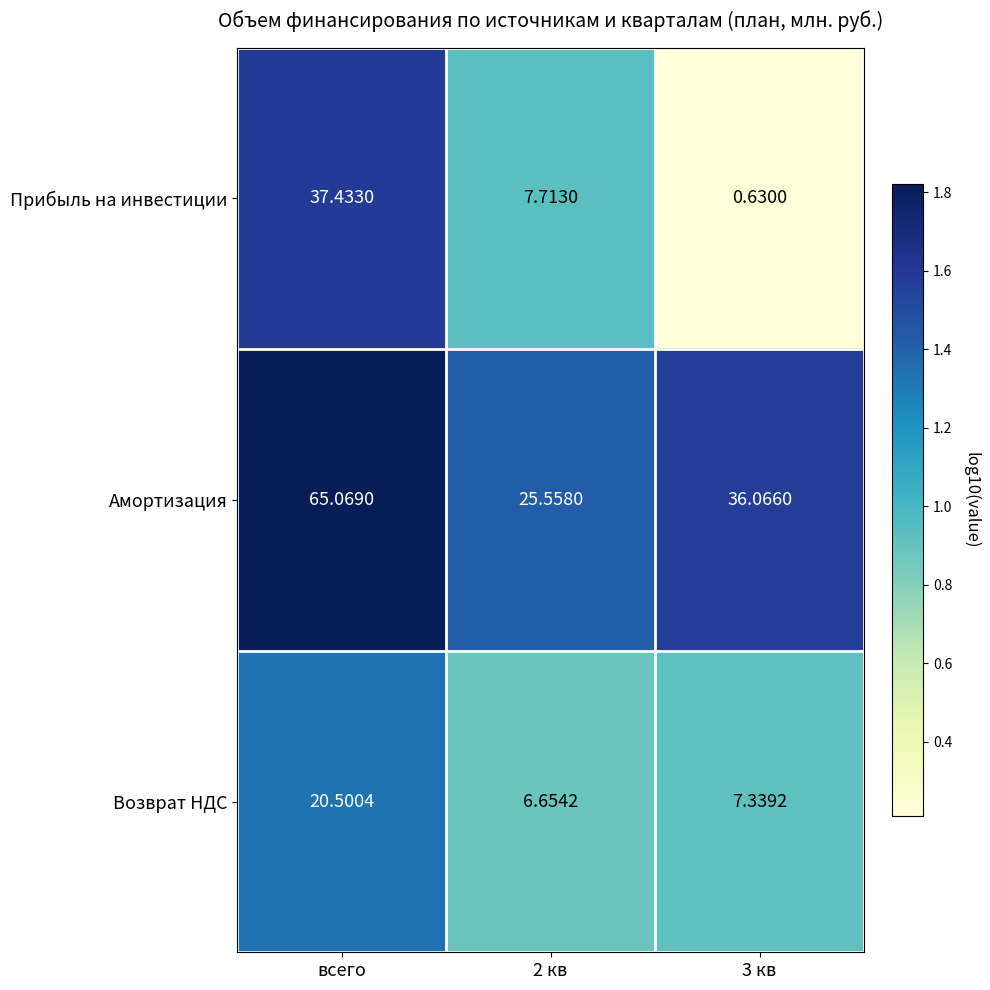

Which series has the largest range (max minus min)?

Амортизация